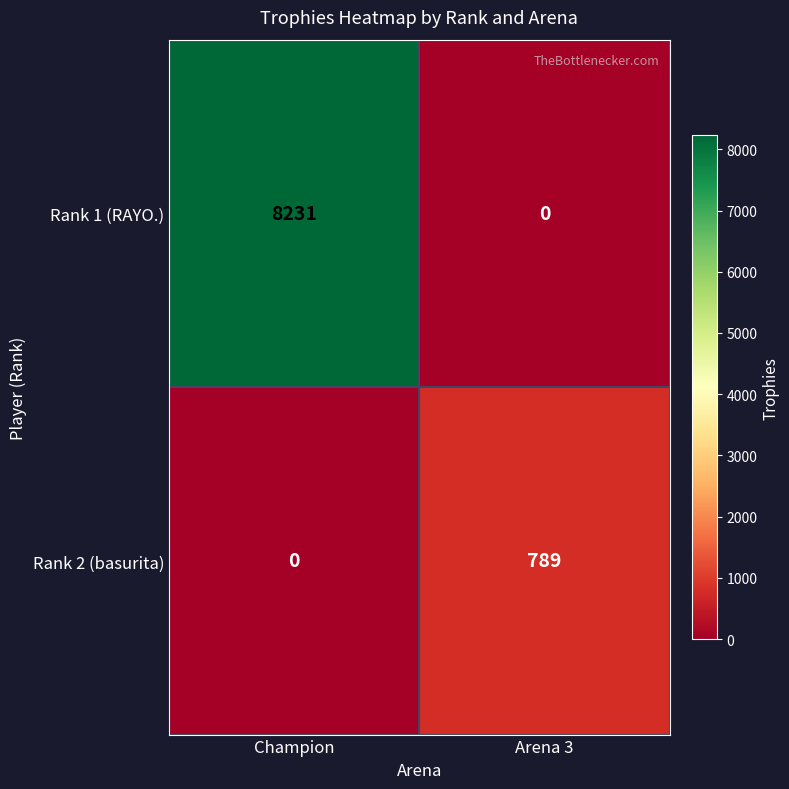

Reading right to left, list all the values displayed in this chart.

Rank 1 (RAYO.): Arena 3=0	Champion=8231
Rank 2 (basurita): Arena 3=789	Champion=0